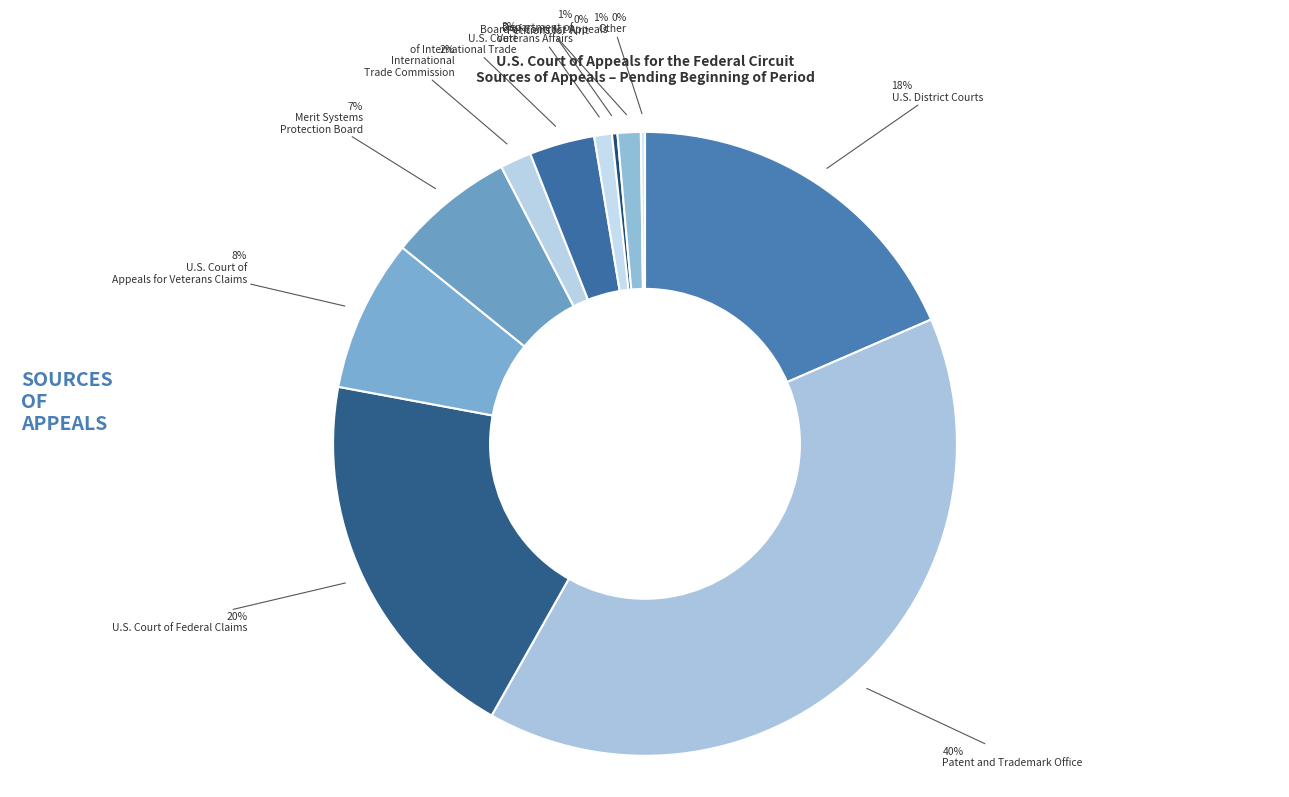

Rank the categories by value from highest to lowest.

Patent and Trademark Office, U.S. Court of Federal Claims, U.S. District Courts, U.S. Court of Appeals for Veterans Claims, Merit Systems Protection Board, U.S. Court of International Trade, International Trade Commission, Board of Contract Appeals, Department of Veterans Affairs, Petitions for Writ, Other